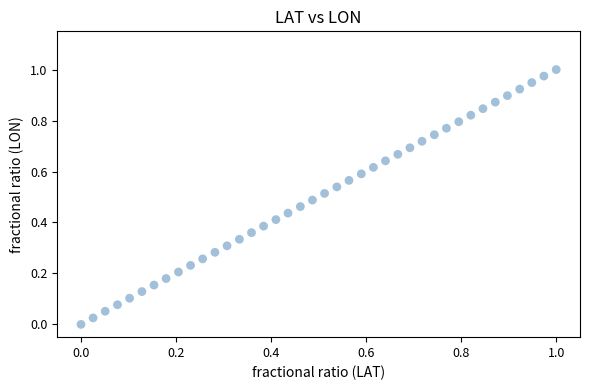

How many data points are displayed?

40